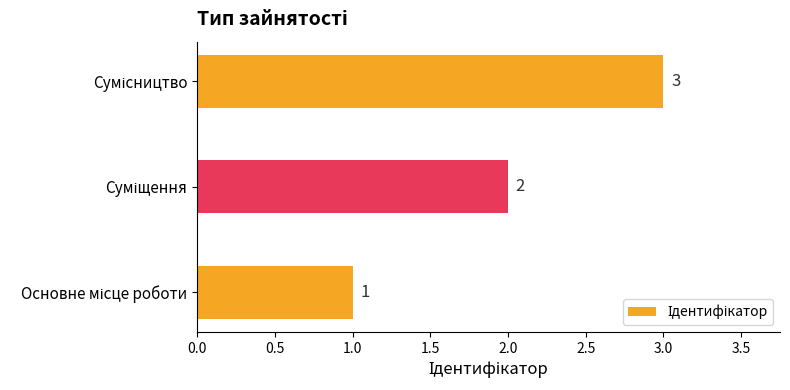

Count the values in the range 1 to 3.

3